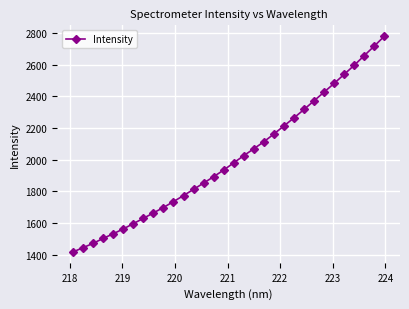

How many lines are shown in the chart?

1